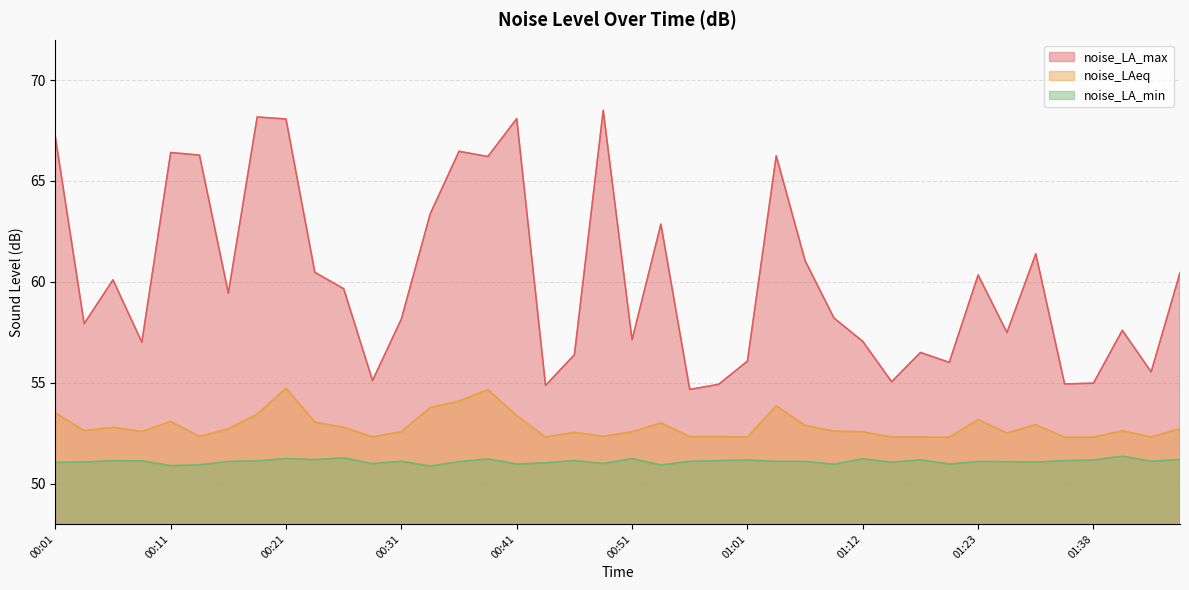

Rank the categories by noise_LAeq value from highest to lowest.

00:21, 00:38, 00:36, 01:04, 00:33, 00:01, 00:18, 00:41, 01:23, 00:11, 00:23, 00:53, 01:29, 01:06, 00:06, 00:26, 00:16, 01:46, 00:03, 01:40, 01:09, 00:08, 00:31, 00:51, 01:12, 00:46, 01:26, 00:48, 00:13, 00:56, 00:59, 00:28, 00:43, 01:01, 01:14, 01:17, 01:43, 01:20, 01:35, 01:38